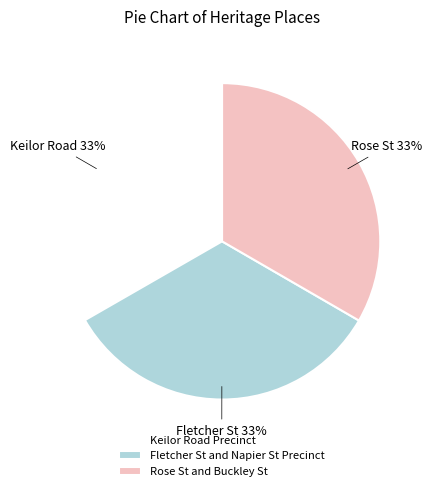

Does any single category account for the majority?

No